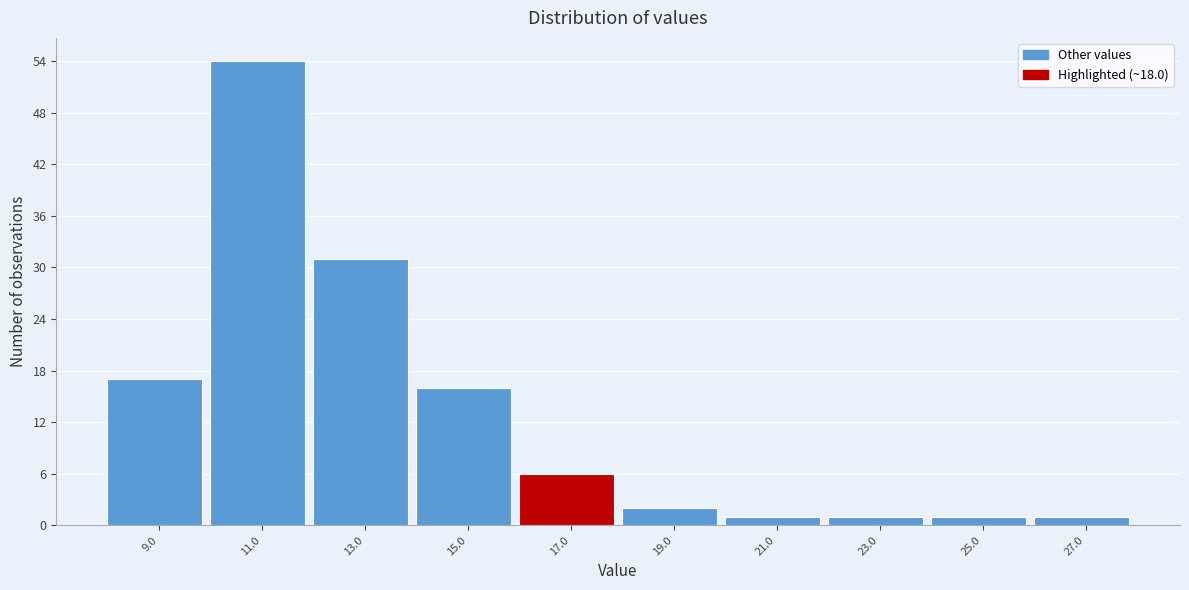

Reading left to right, transcribe all the data shown in this chart.

9.0=17	11.0=54	13.0=31	15.0=16	17.0=6	19.0=2	21.0=1	23.0=1	25.0=1	27.0=1